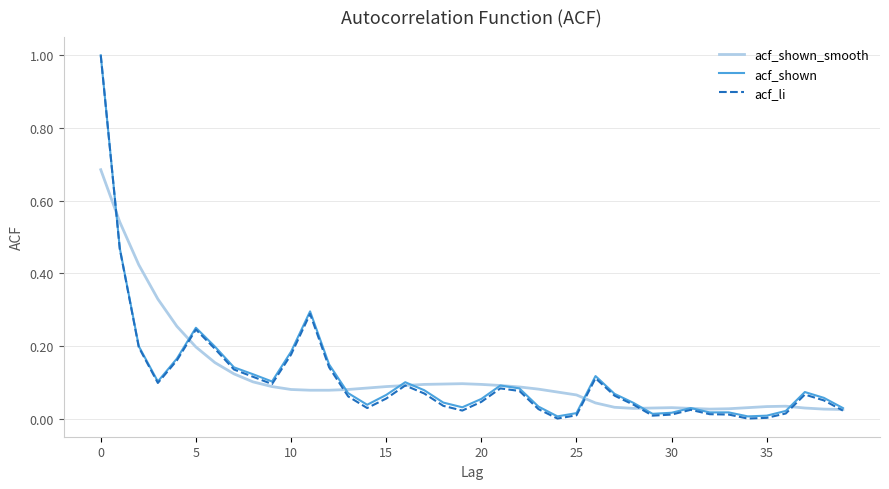

How many categories are shown in the chart?

40